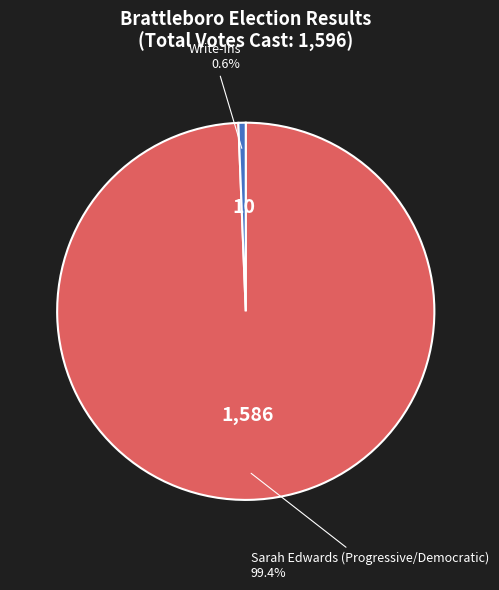

The Write-Ins slice represents 11% of the pie. True or false?

False